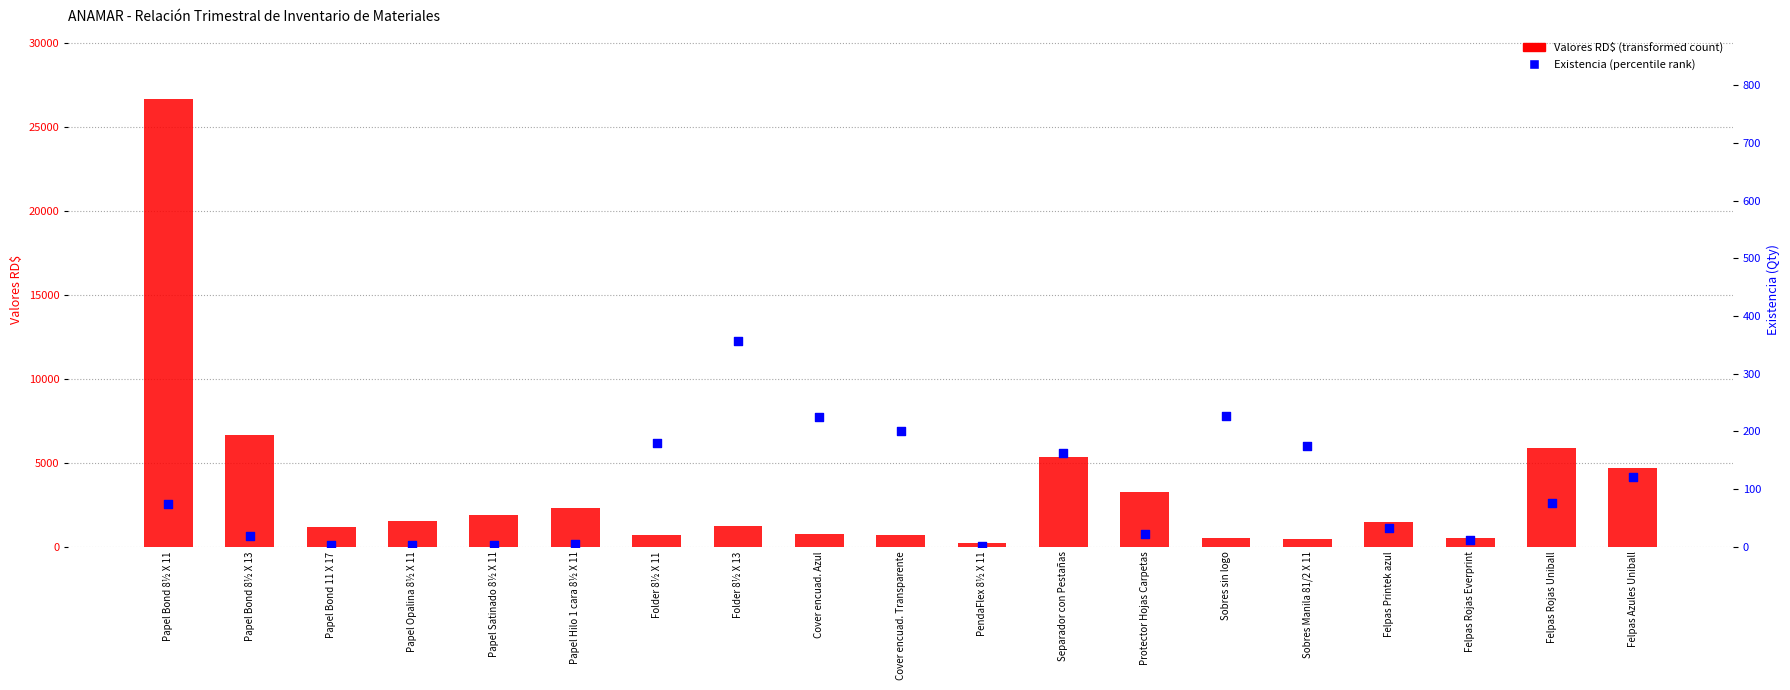

What are all the series names shown in the legend?

Valores RD$, Existencia